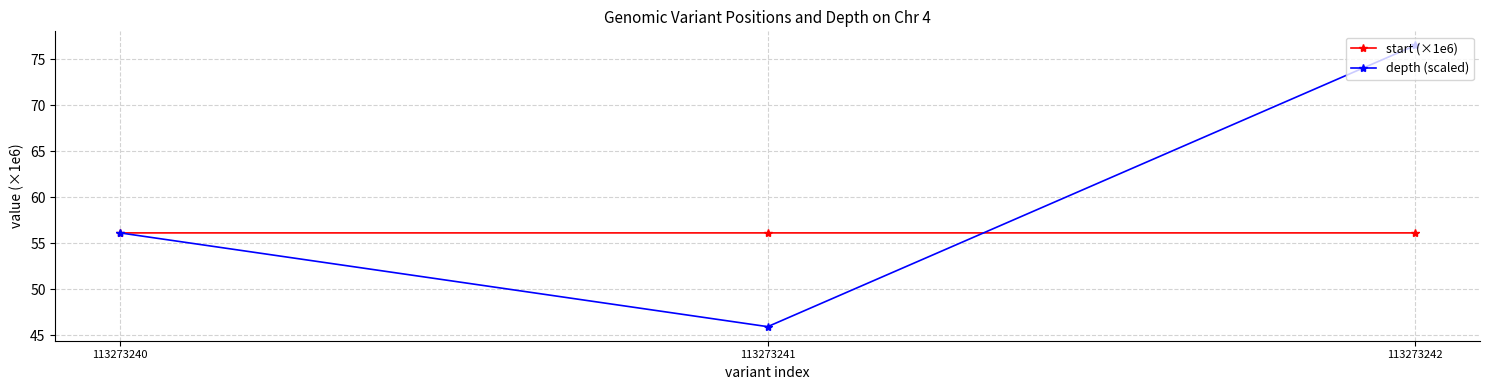

Rank the series by their maximum value, from lowest to highest.

start (×1e6), depth (scaled)